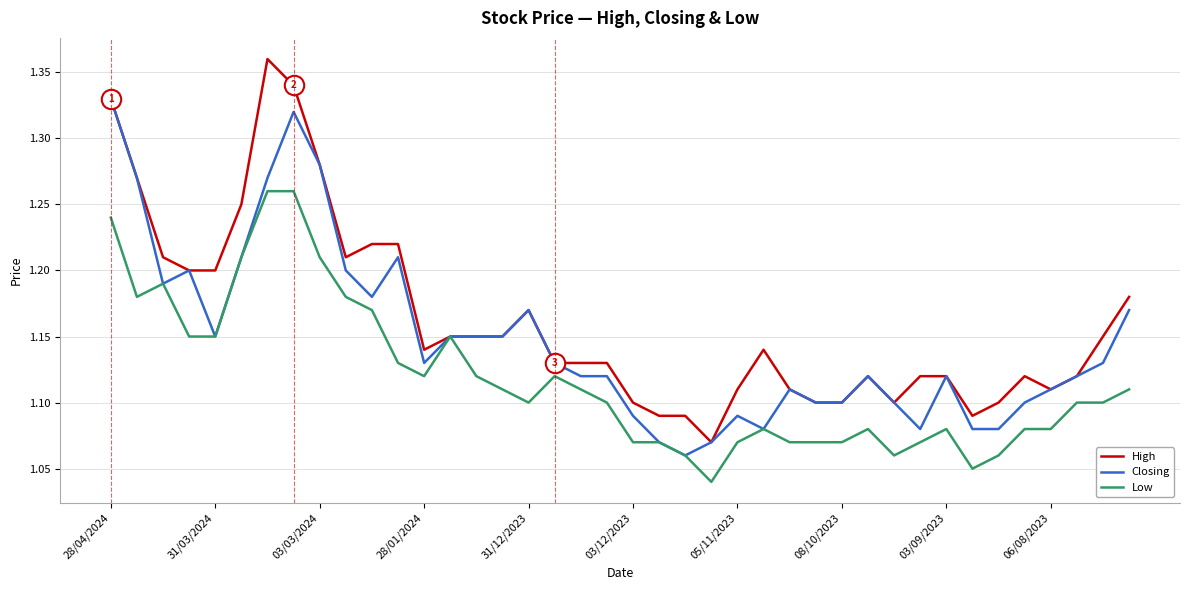

How many lines are shown in the chart?

3